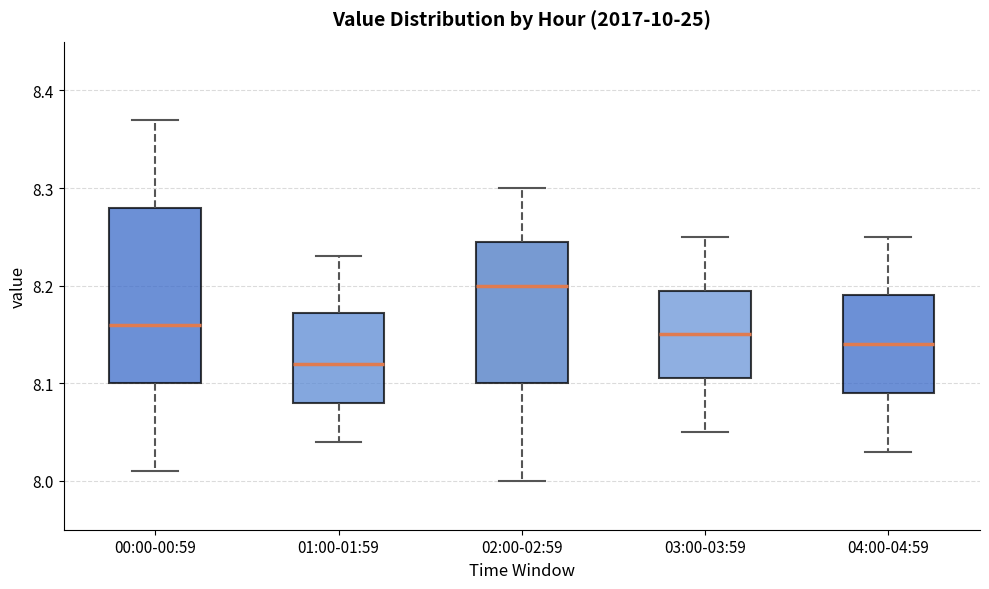

Reading left to right, transcribe this box plot: for each box, give where its median line is, the range the box spans, and where its two whiskers end, as read against the y-axis. The values are not printed on the chart, so give them approximately, as read against the axis.

00:00-00:59: median 8.16, box 8.10 to 8.28, whiskers 8.01 to 8.37
01:00-01:59: median 8.12, box 8.08 to 8.17, whiskers 8.04 to 8.23
02:00-02:59: median 8.20, box 8.10 to 8.25, whiskers 8.00 to 8.30
03:00-03:59: median 8.15, box 8.11 to 8.20, whiskers 8.05 to 8.25
04:00-04:59: median 8.14, box 8.09 to 8.19, whiskers 8.03 to 8.25